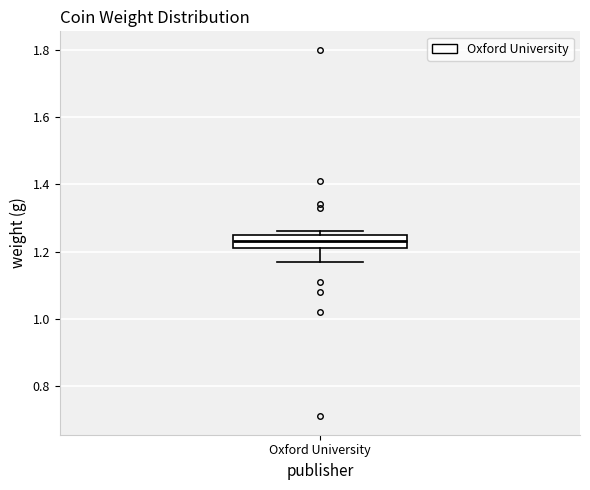

Read this box plot against the y-axis: the position of the median line, the range covered by the box, and the ends of both whiskers. The values are not printed on the chart, so give them approximately, as read against the axis.

median 1.24, box 1.22 to 1.26, whiskers 1.18 to 1.26 (just above the box's upper edge)